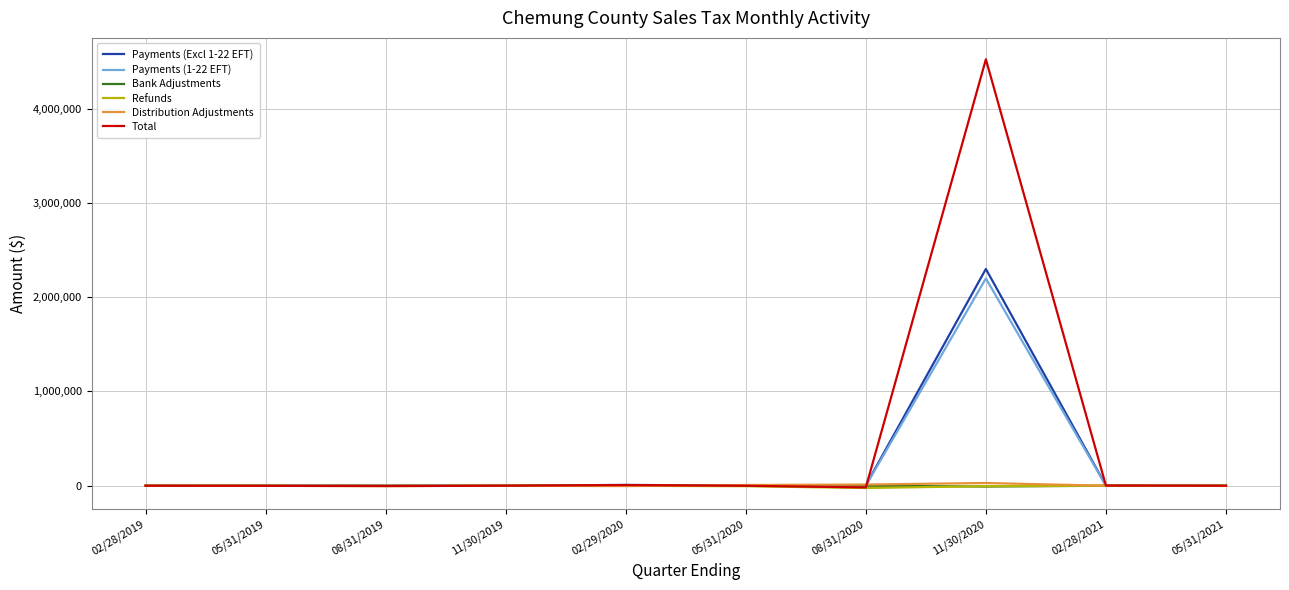

Which series has the largest total across all categories?

Total